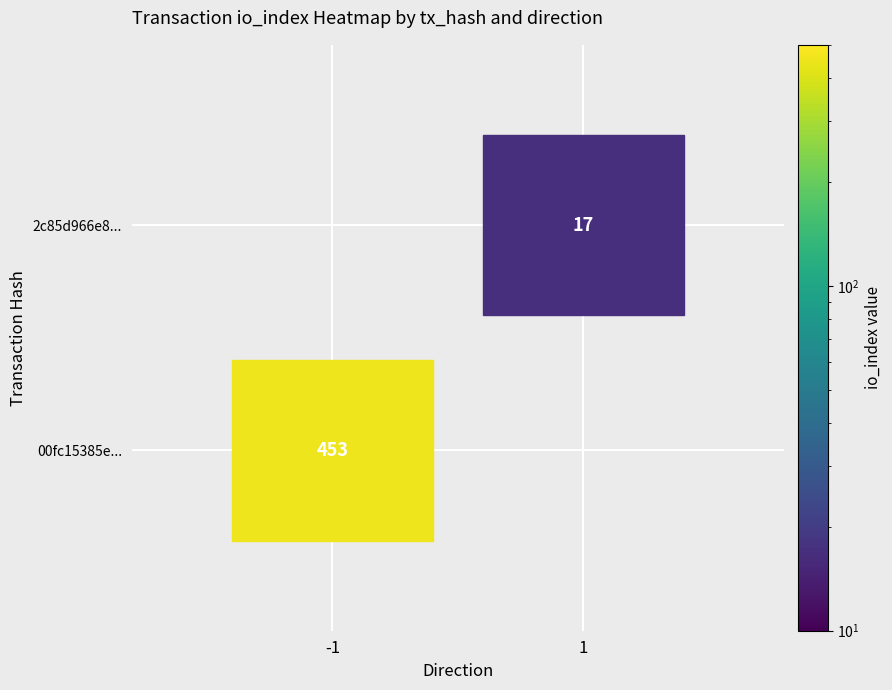

The value of 2c85d966e856225b1a1fc7b3ca2817469c96f85 at io_index is 17. True or false?

True